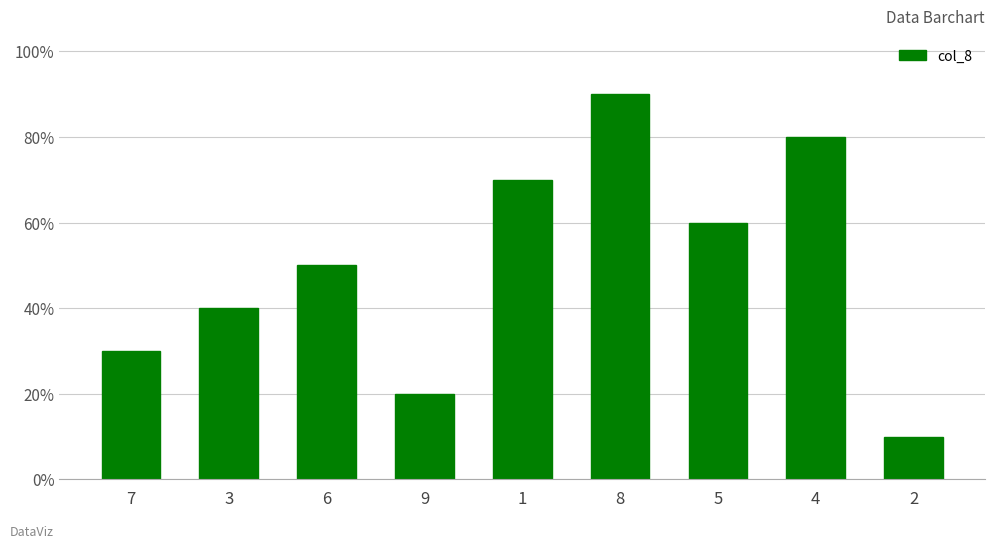

Are the bars grouped side by side (vs. stacked)?

No